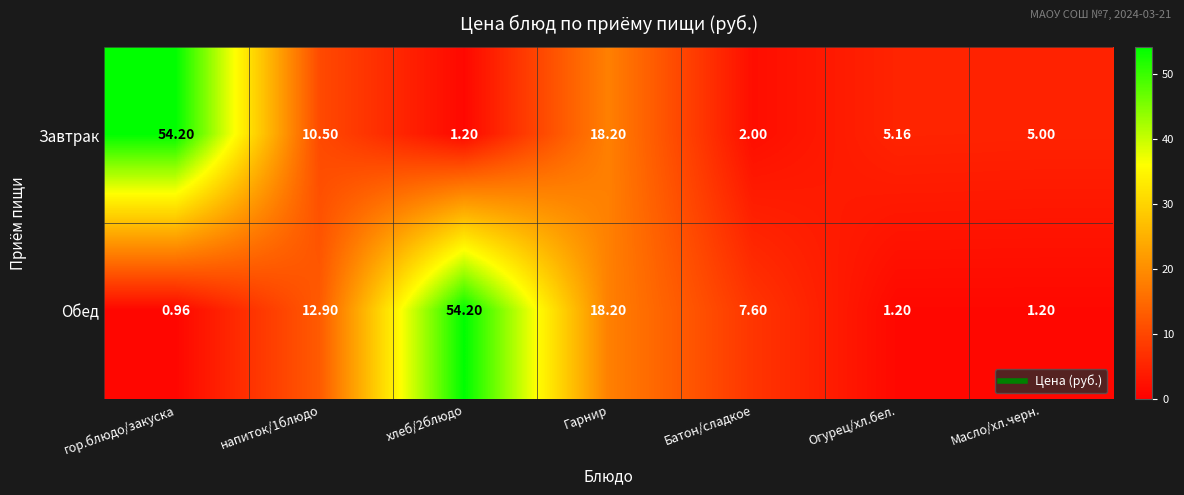

At which label is Обед closest to 27?

Гарнир